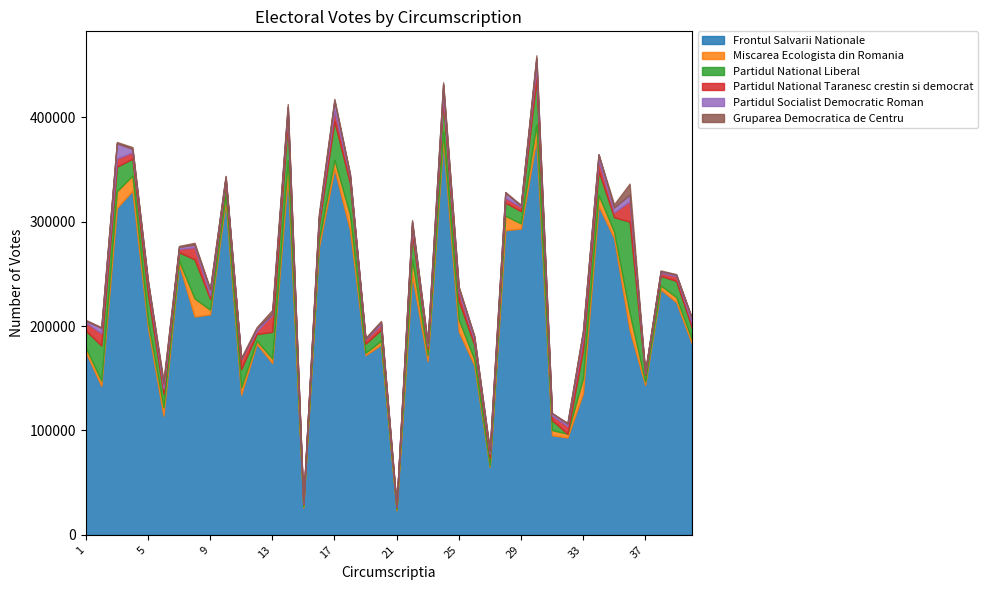

What are all the series names shown in the legend?

Frontul Salvarii Nationale, Miscarea Ecologista din Romania, Partidul National Liberal, Partidul National Taranesc crestin si democrat, Partidul Socialist Democratic Roman, Gruparea Democratica de Centru